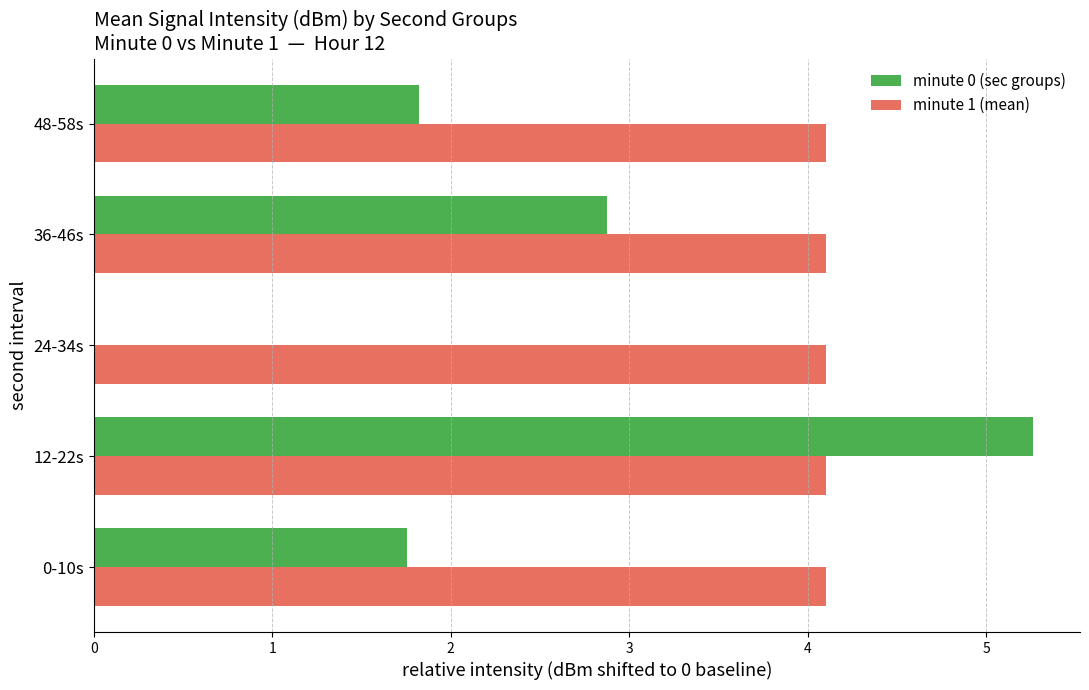

Which category has the highest value in the minute 0 (sec groups) series?

12-22s